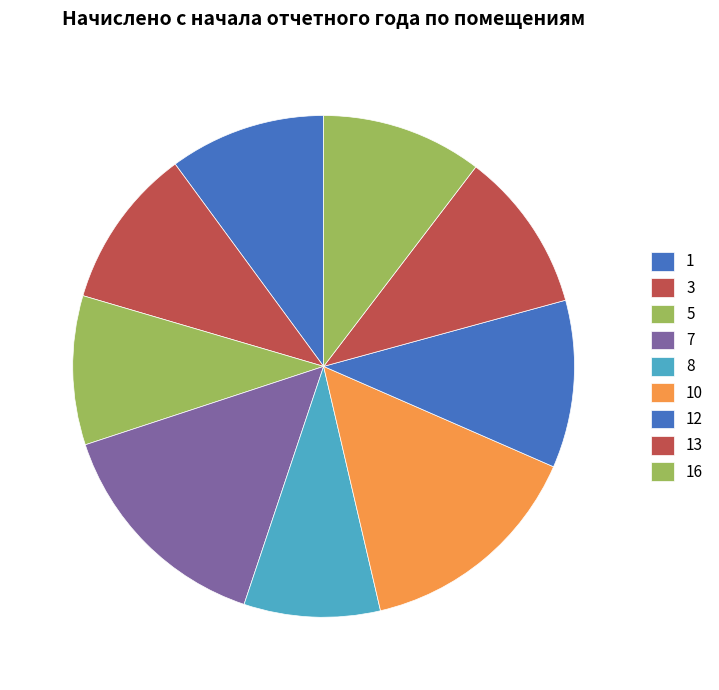

How many segments does this pie chart have?

9